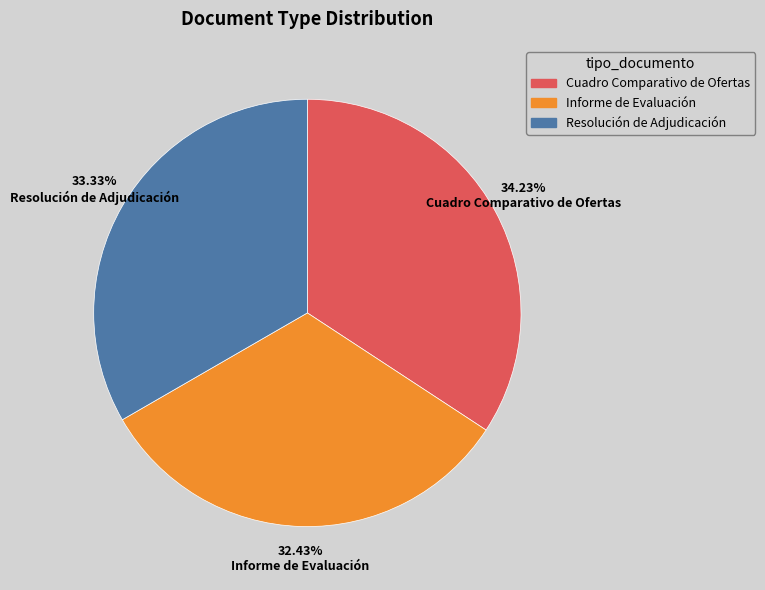

Between Resolución de Adjudicación and Informe de Evaluación, which is larger?

Resolución de Adjudicación